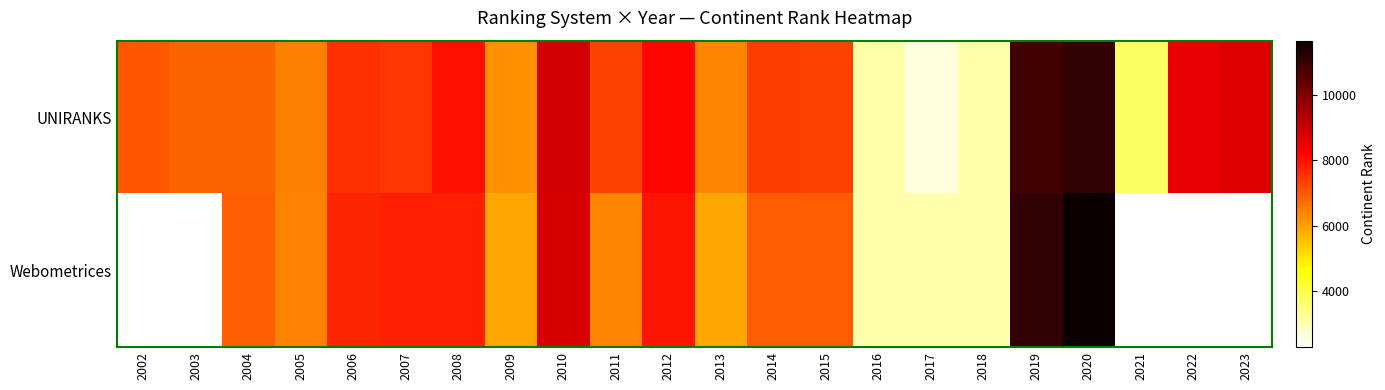

How many categories are shown in the chart?

22